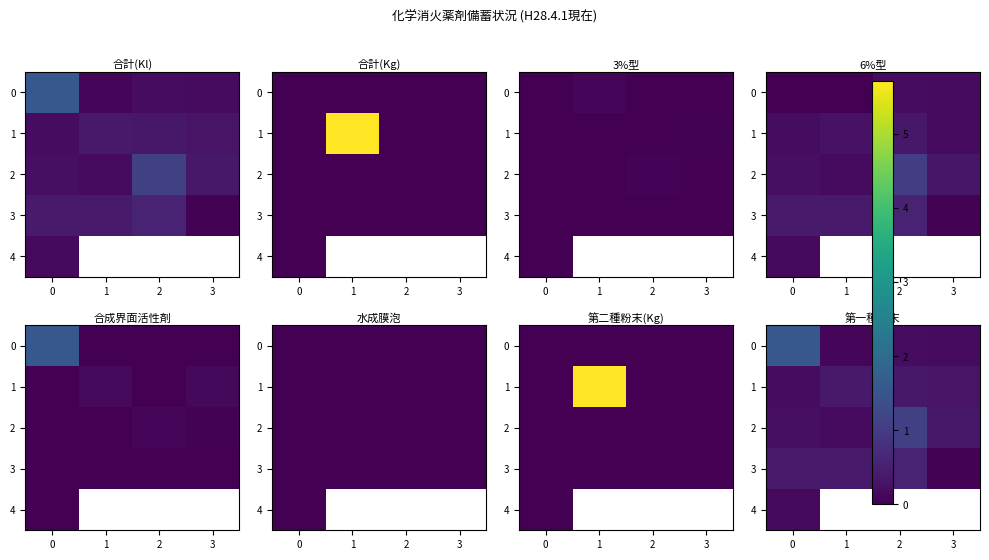

True or false: 2 has a value of 0.2 at 3.

False